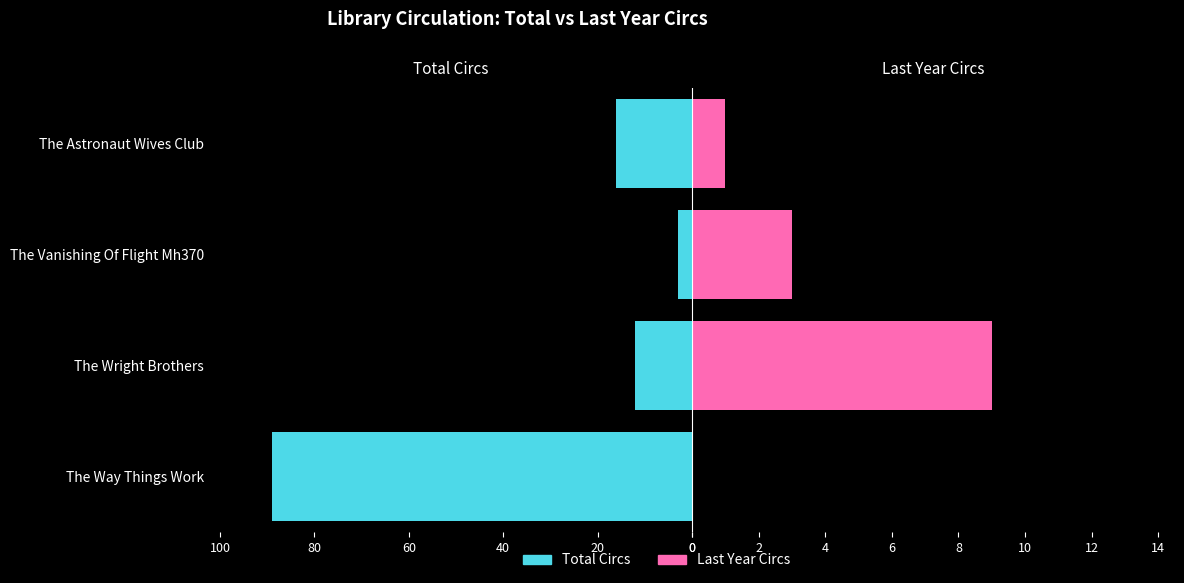

Is the value of Last Year Circs at The Way Things Work greater than the value of Total Circs at The Astronaut Wives Club?

No